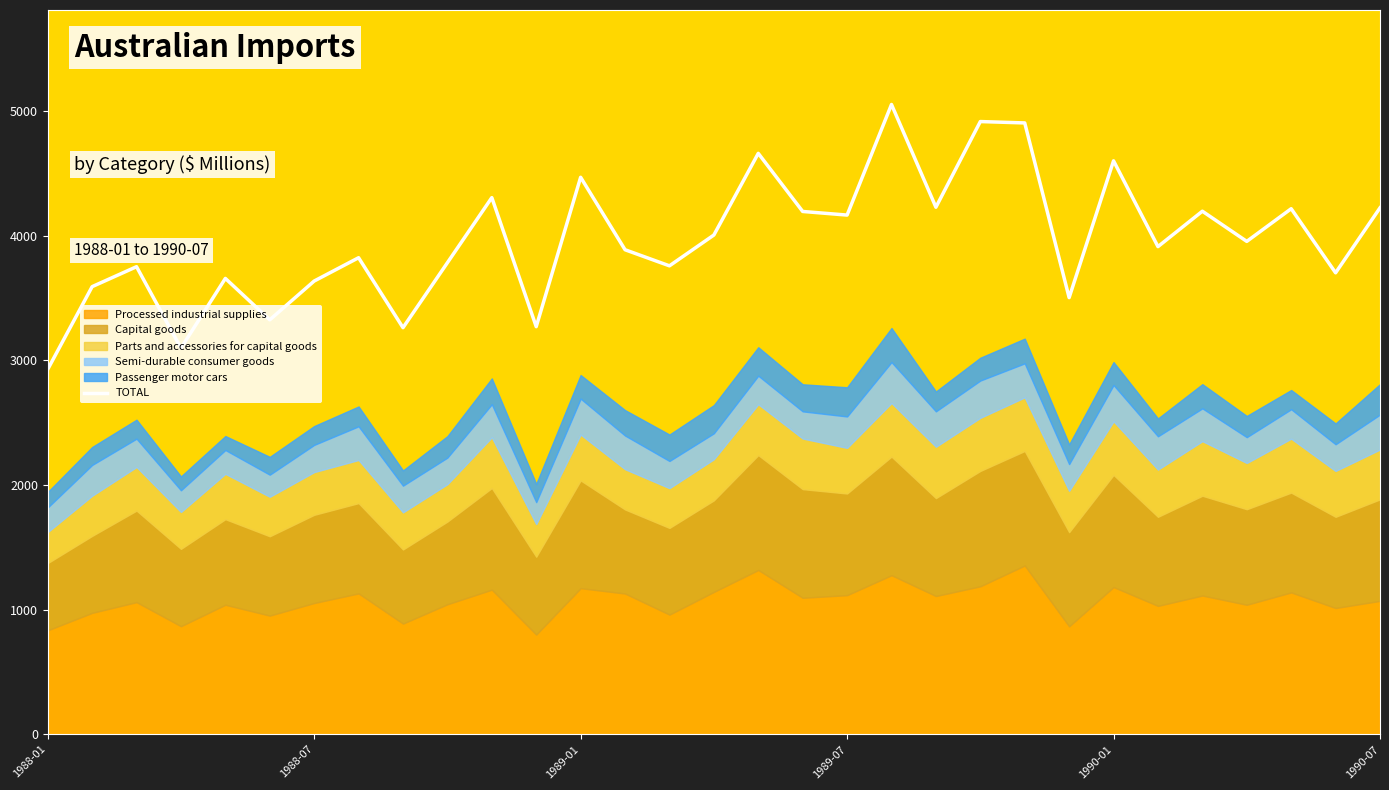

What is the change in value from 19 to 26?

-856